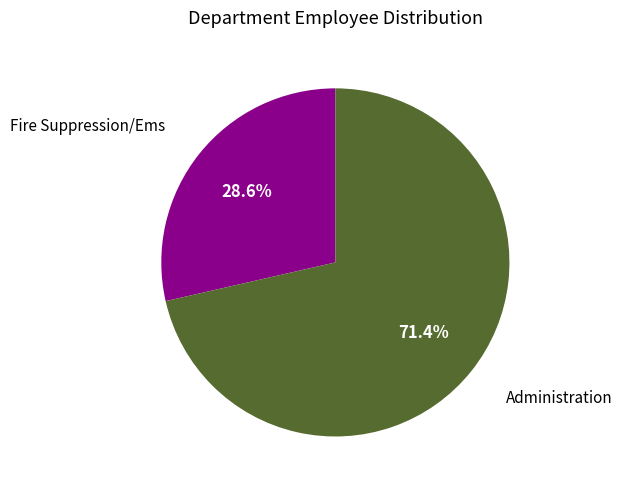

Is there a majority slice in this chart?

Yes